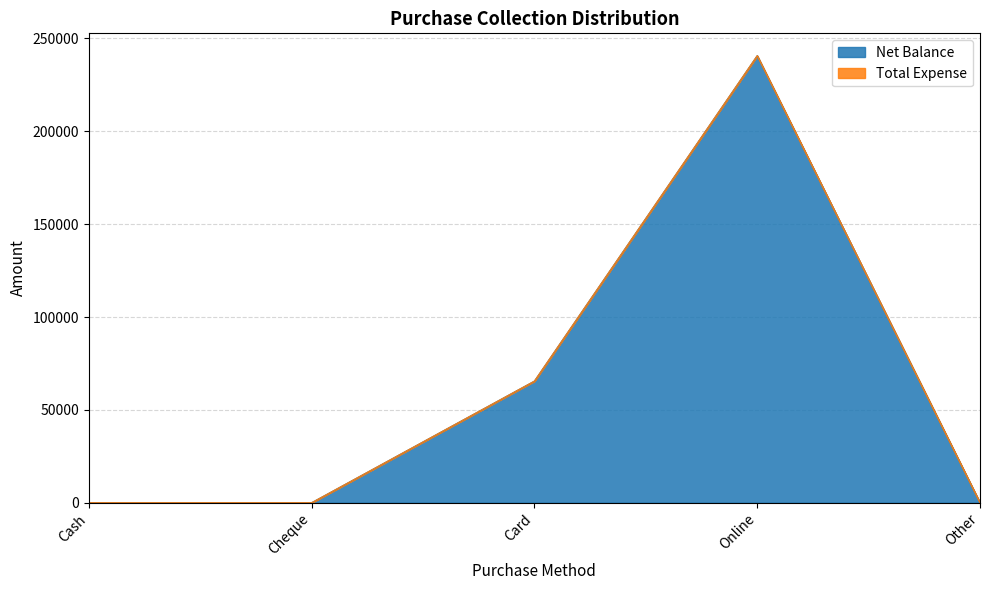

True or false: the data shows 0 at Other.

True